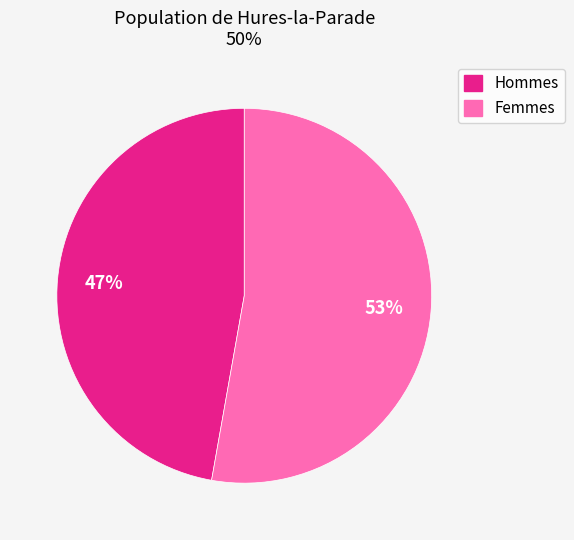

Is there a majority slice in this chart?

Yes